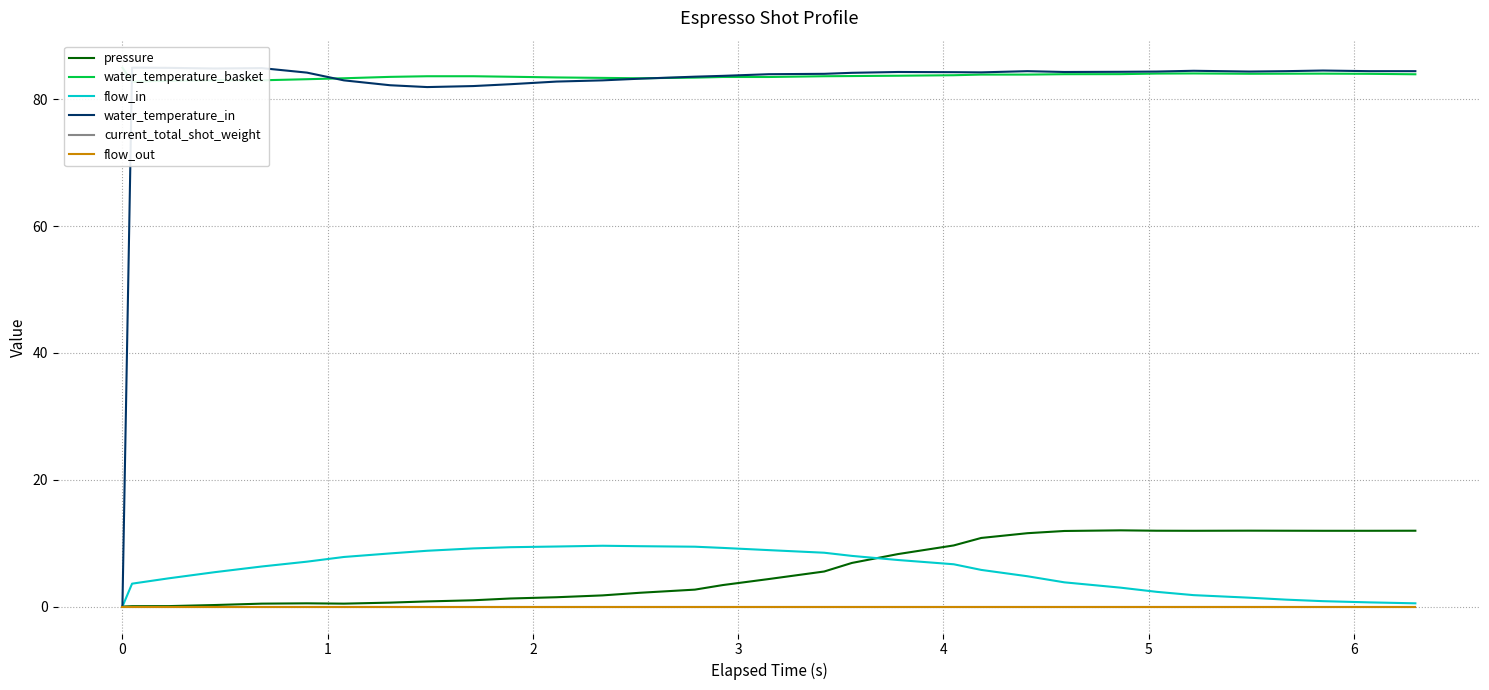

The value of flow_in at 31 is 0.7. True or false?

False